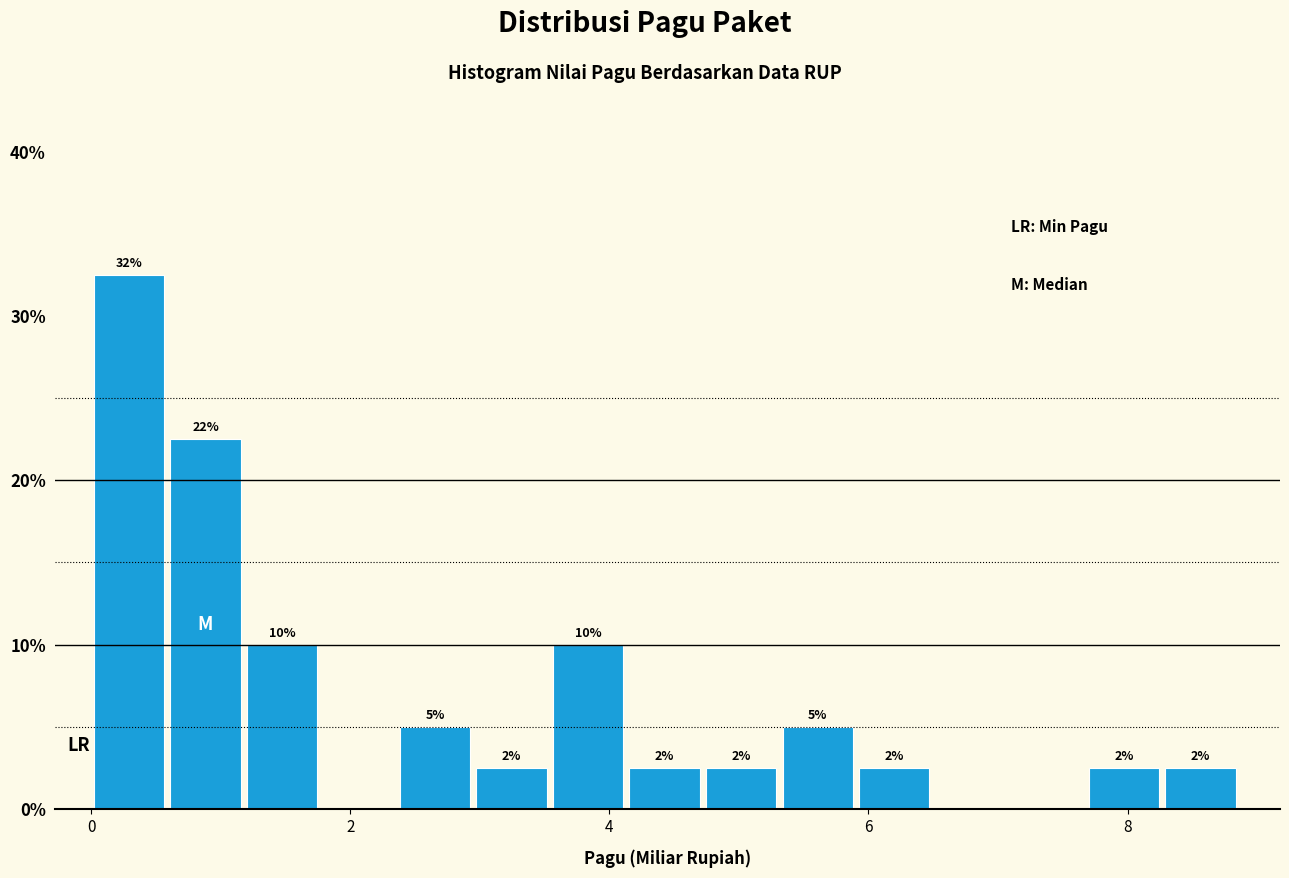

Around what value on the x-axis is the tallest bar? Give the approximate position of its centre, as read against the axis.

0.2